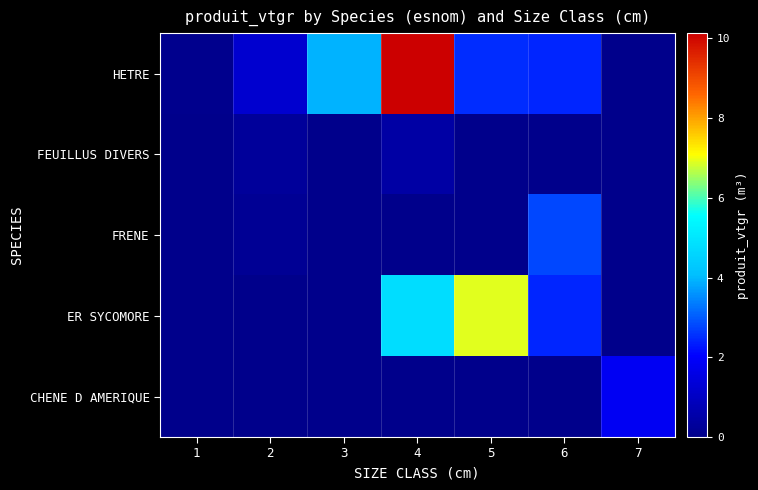

Reading right to left, extract all data points from this chart.

HETRE: 7=0.0	6=2.4	5=2.5	4=10.1	3=3.9	2=1.2	1=0.1
FEUILLUS DIVERS: 7=0.0	6=0.0	5=0.0	4=0.5	3=0.0	2=0.3	1=0.0
FRENE: 7=0.0	6=2.8	5=0.0	4=0.0	3=0.0	2=0.2	1=0.0
ER SYCOMORE: 7=0.0	6=2.4	5=6.9	4=4.8	3=0.0	2=0.0	1=0.0
CHENE D AMERIQUE: 7=1.8	6=0.0	5=0.0	4=0.0	3=0.0	2=0.0	1=0.0